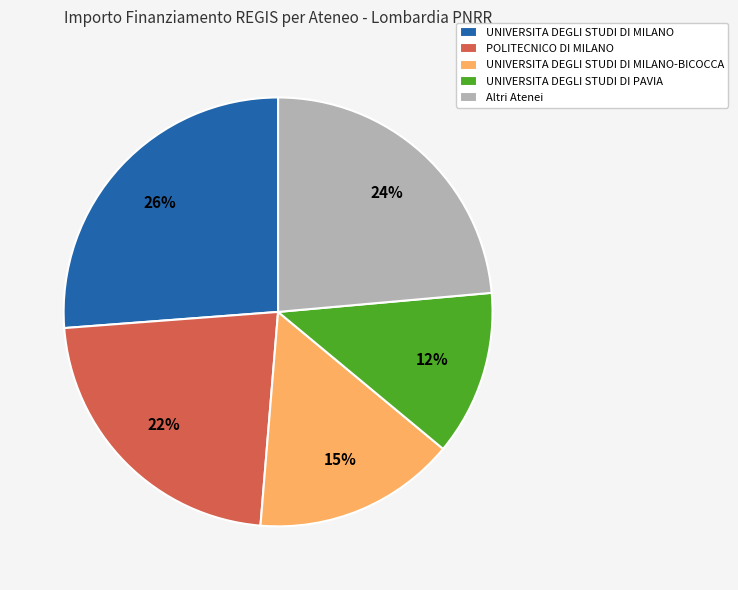

Is there a majority slice in this chart?

No